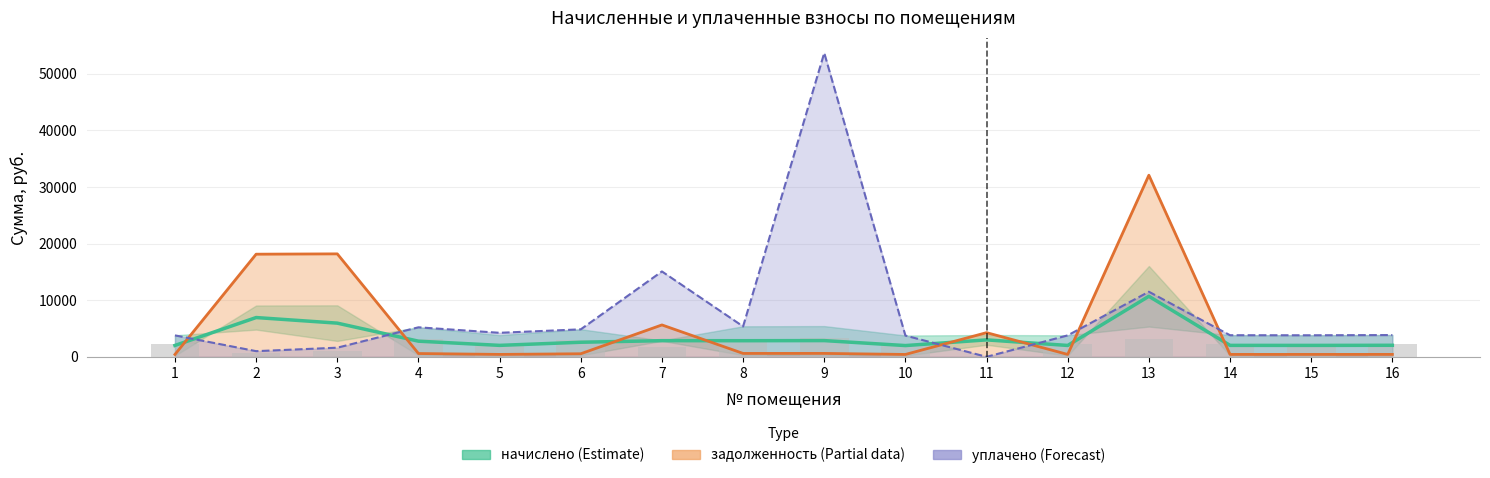

Rank the series at 14 from highest to lowest value.

уплачено (Forecast), начислено (Estimate), задолженность (Partial)